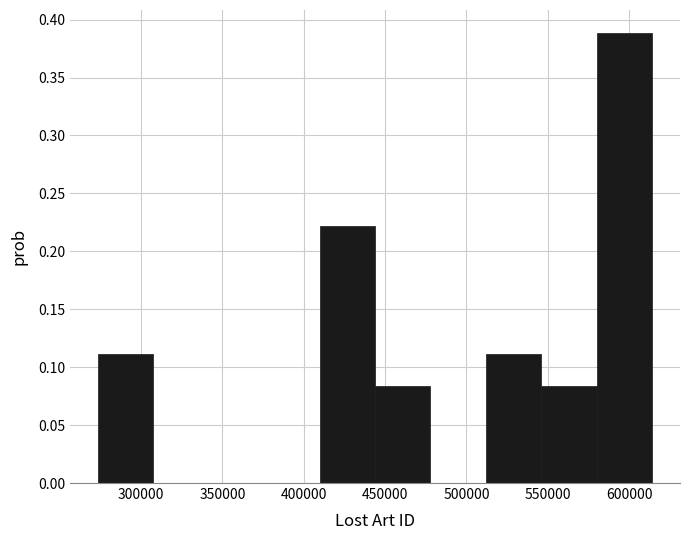

Reading left to right, transcribe this chart: for each bar, give the range it covers on the x-axis and its height. Neither the bar edges nor the heights are printed on the chart, so give them approximately, as read against the axes.

275000 to 305000: 0.110
305000 to 340000: 0
340000 to 375000: 0
375000 to 410000: 0
410000 to 445000: 0.220
445000 to 480000: 0.085
480000 to 510000: 0
510000 to 545000: 0.110
545000 to 580000: 0.085
580000 to 615000: 0.390